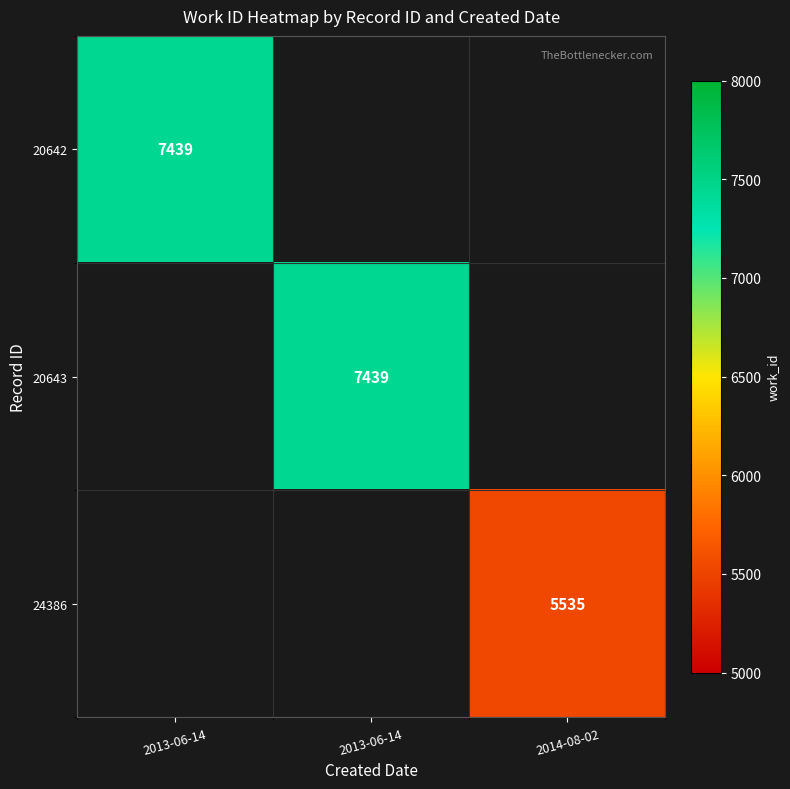

What is the average value of the 20642 series?

2480